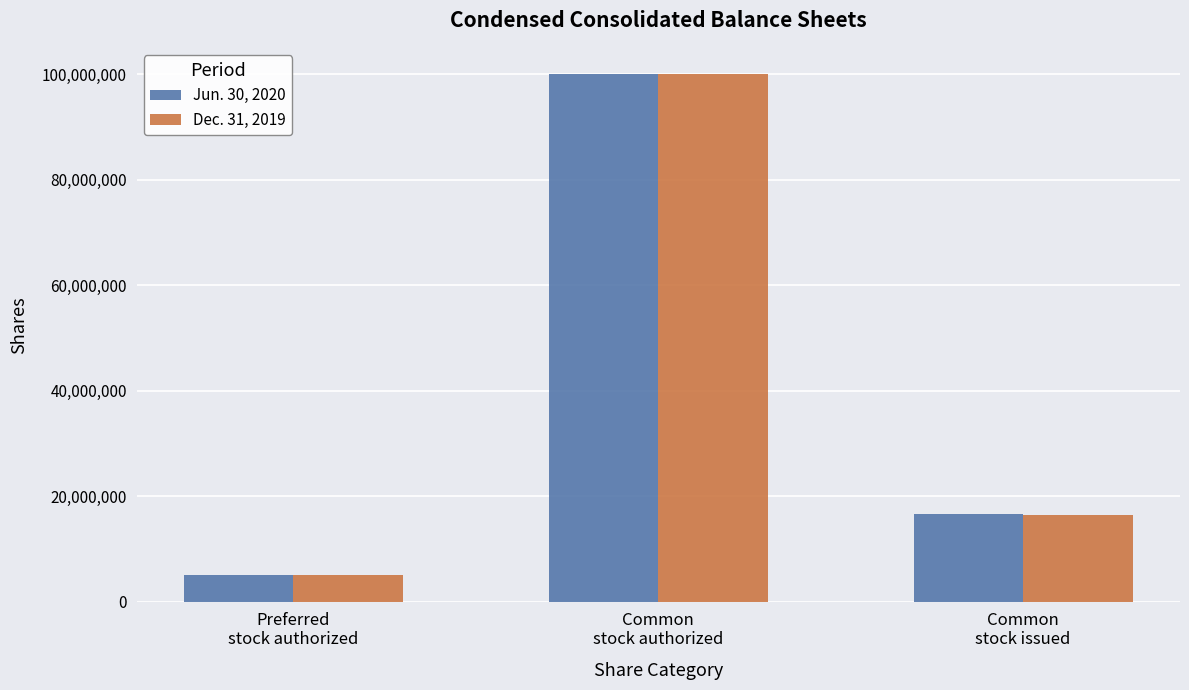

What is the difference between the maximum and minimum values in the Dec. 31, 2019 series?

95000000